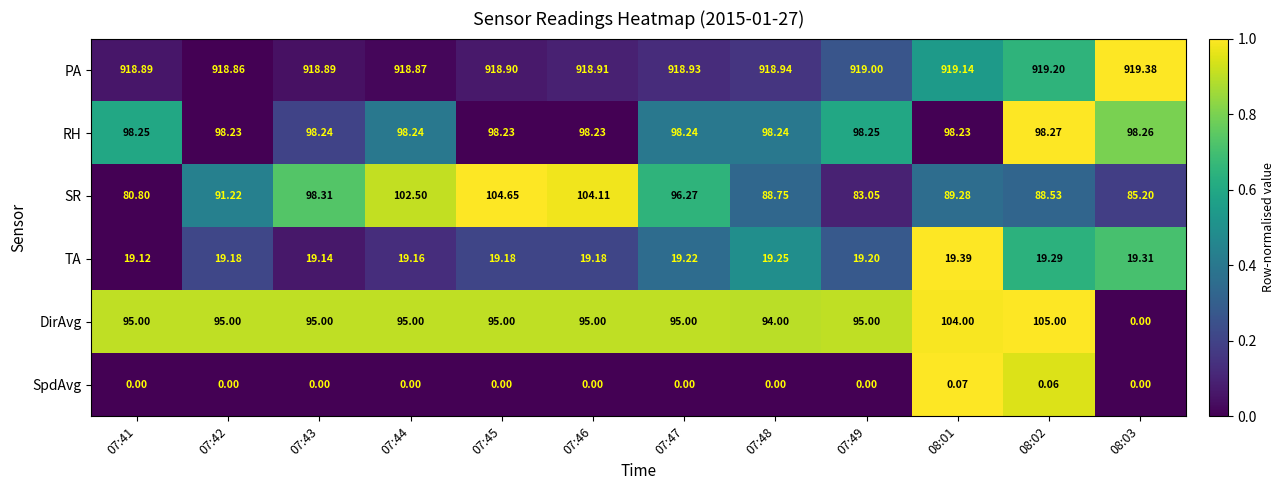

Which category has the highest value across all series?

08:03